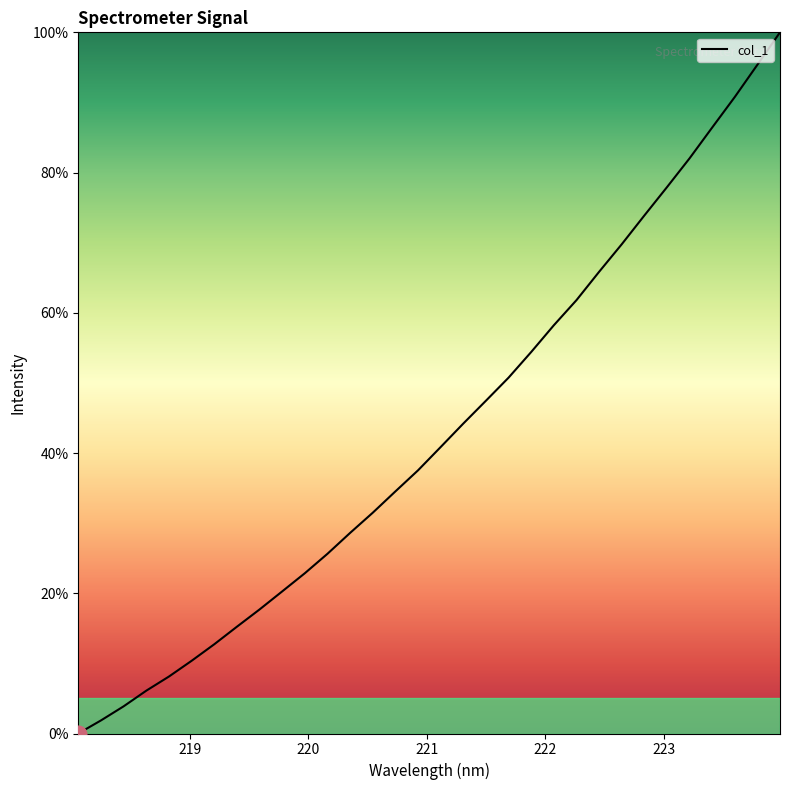

What is the greatest value displayed?

100.0